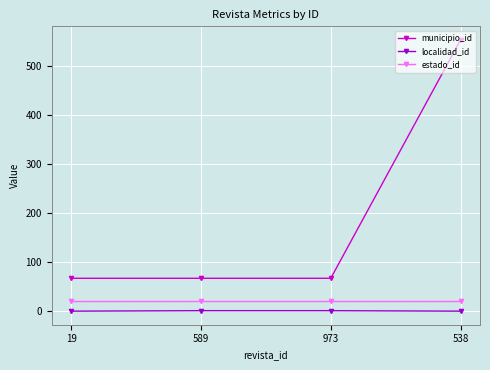

What is the difference between the highest and lowest values at 538?

553